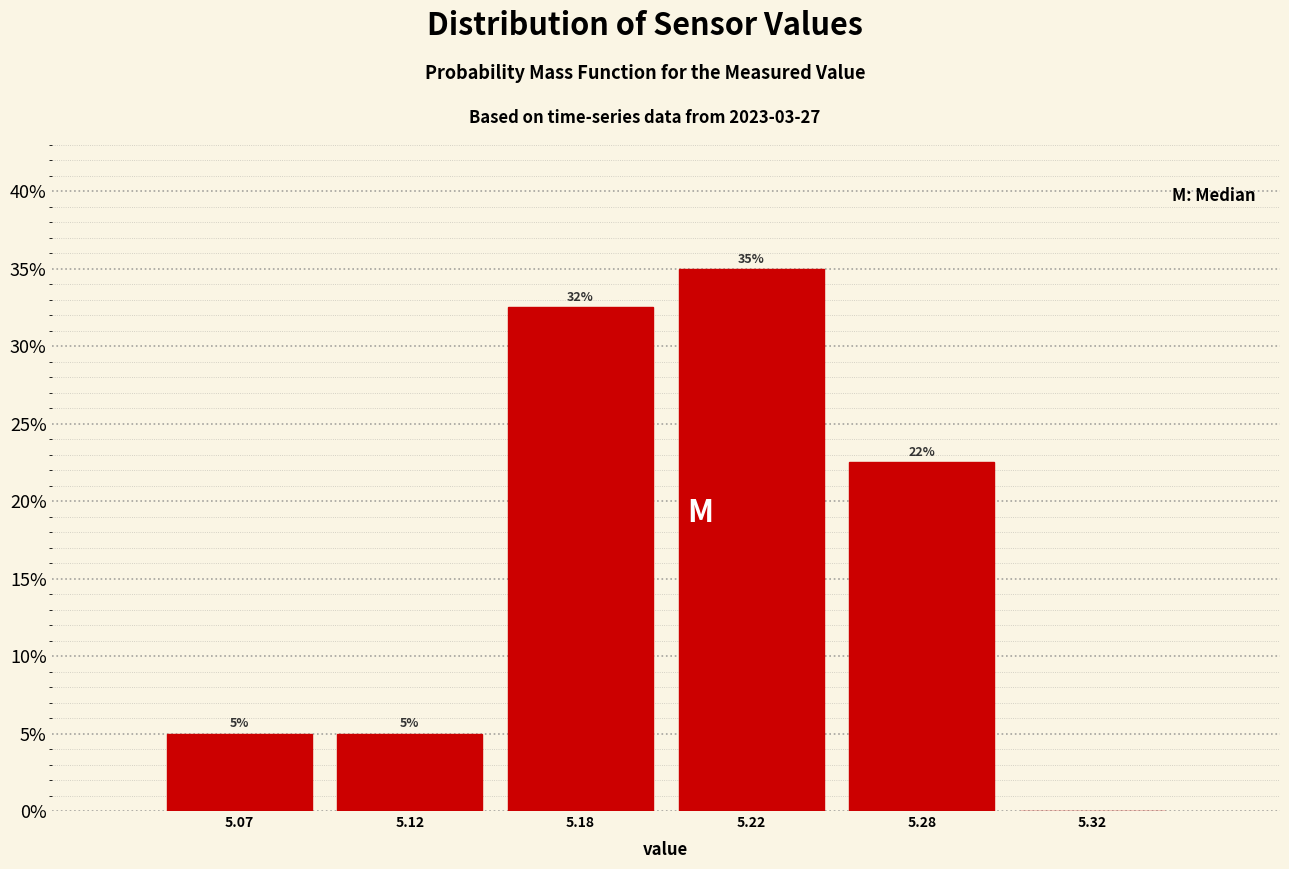

Where is the data nearest to the value 17?

5.28